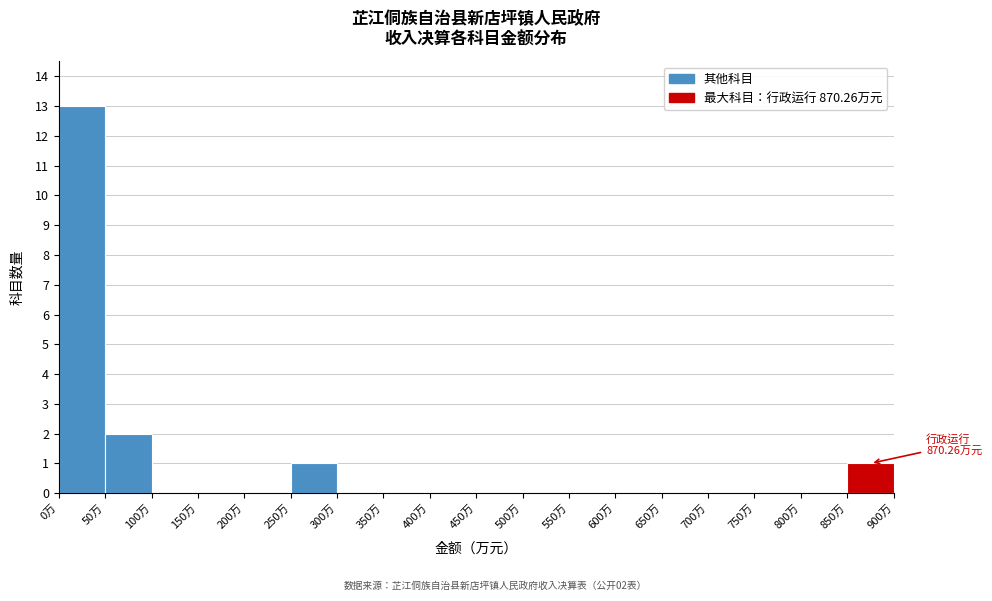

Over which range of the x-axis is the bar tallest?

0 to 50